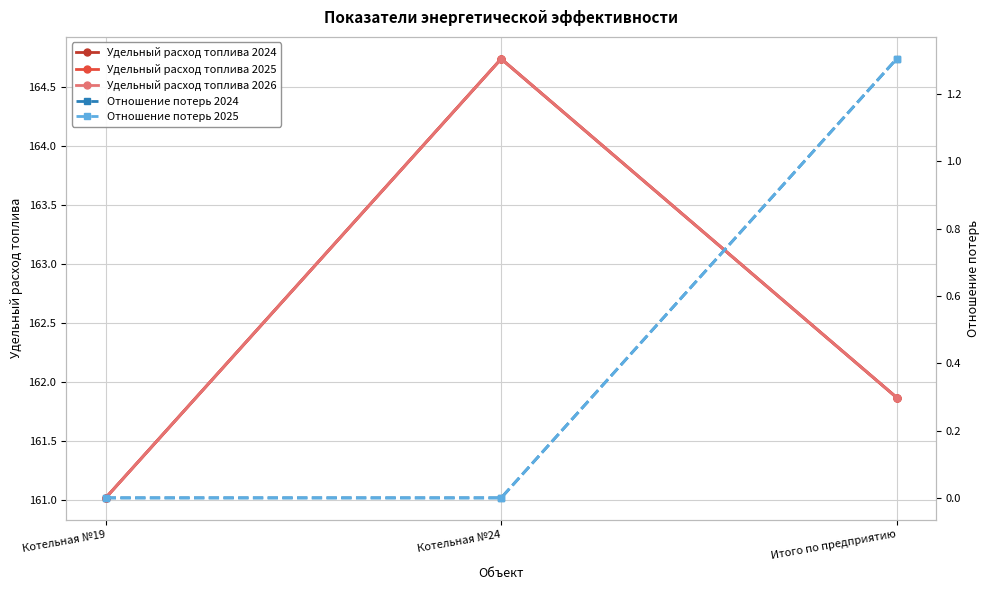

What is the difference between the maximum and minimum values in the Отношение потерь 2025 series?

1.3